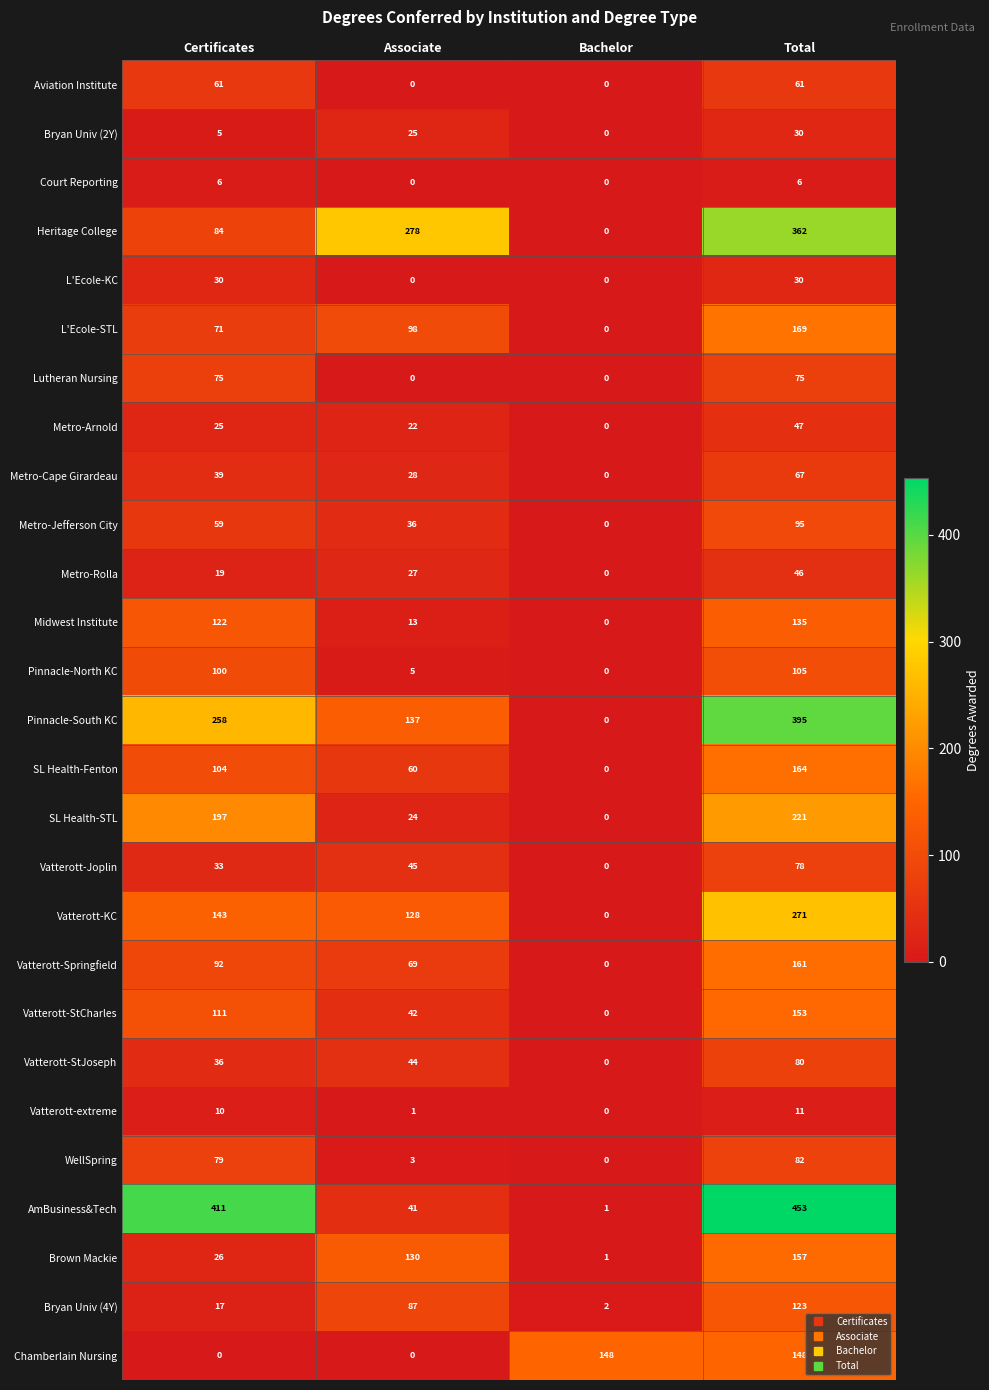

What is the spread (max minus min) of values at Total?

447